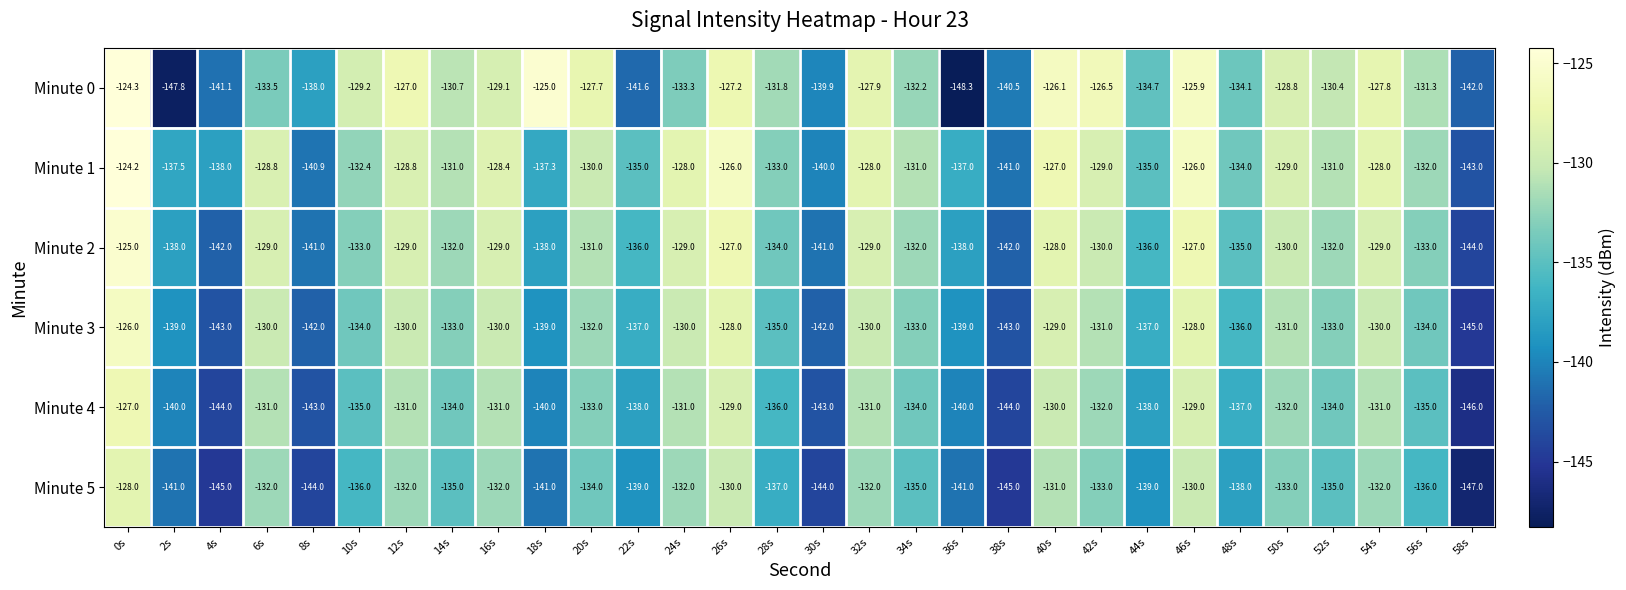

How many categories are shown in the chart?

30